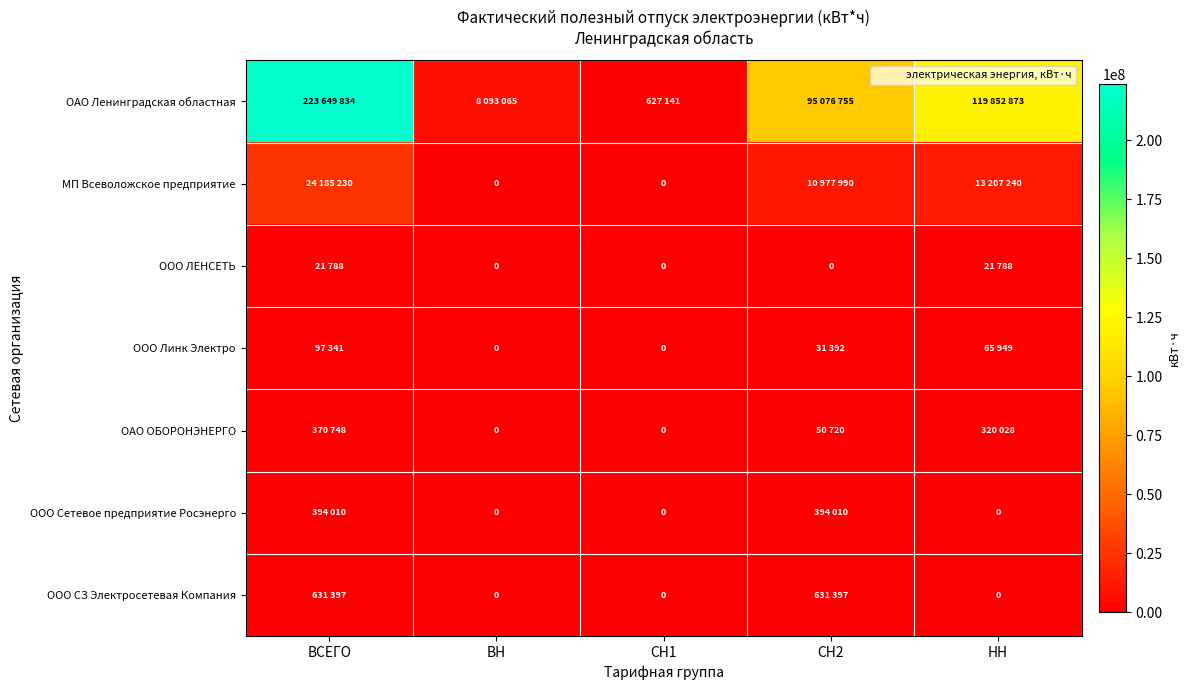

Between ВСЕГО and ВН, which series saw the biggest shift?

ОАО Ленинградская областная